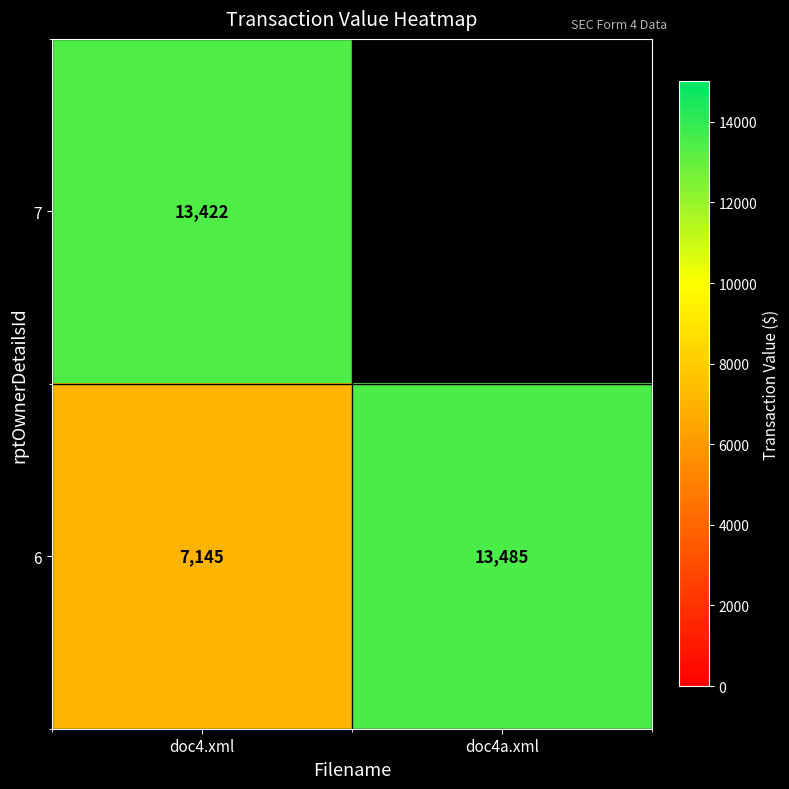

How many values in the 6 series are below 13485?

1